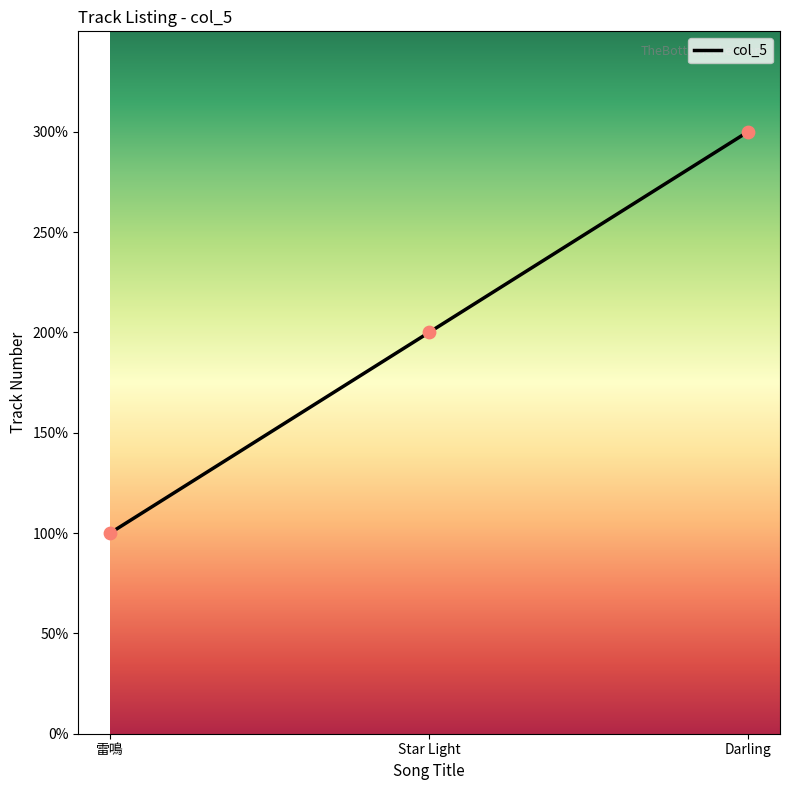

Does the chart have visible grid lines?

No